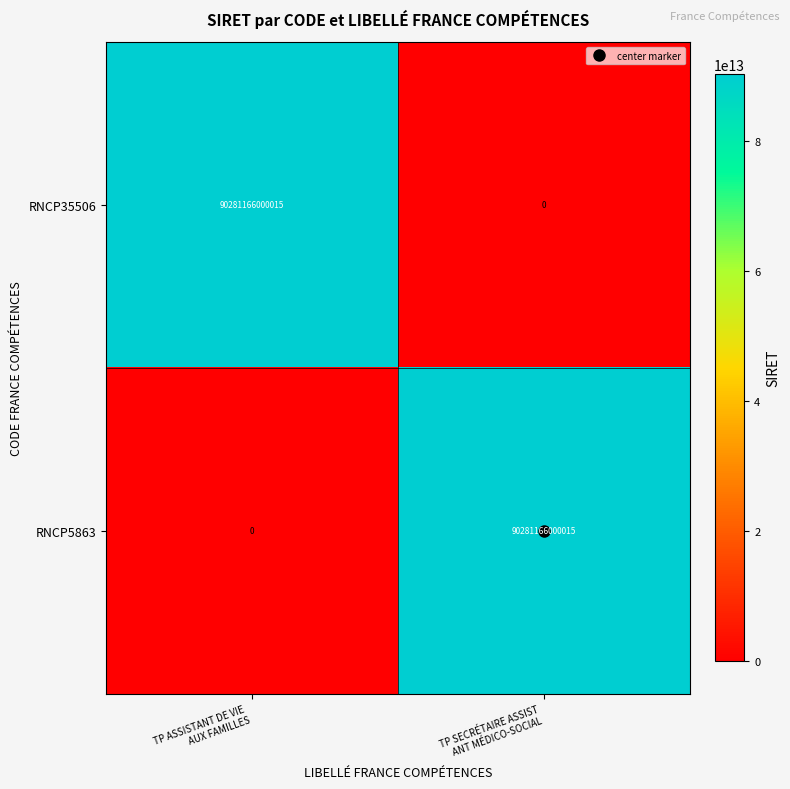

What is the total value across all series at TP ASSISTANT DE VIE 
AUX FAMILLES?

90281166000015